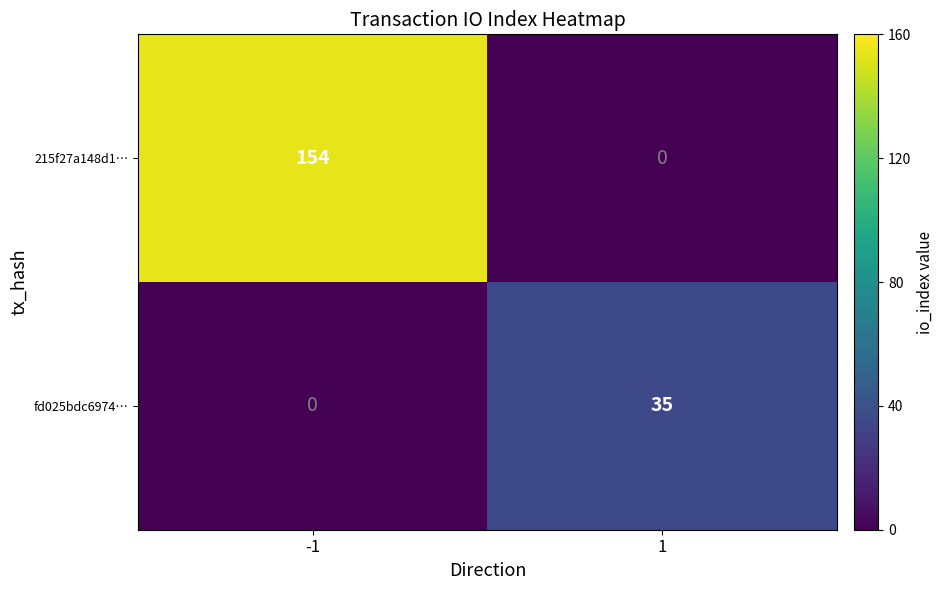

Which series has the largest total across all categories?

215f27a148d1…